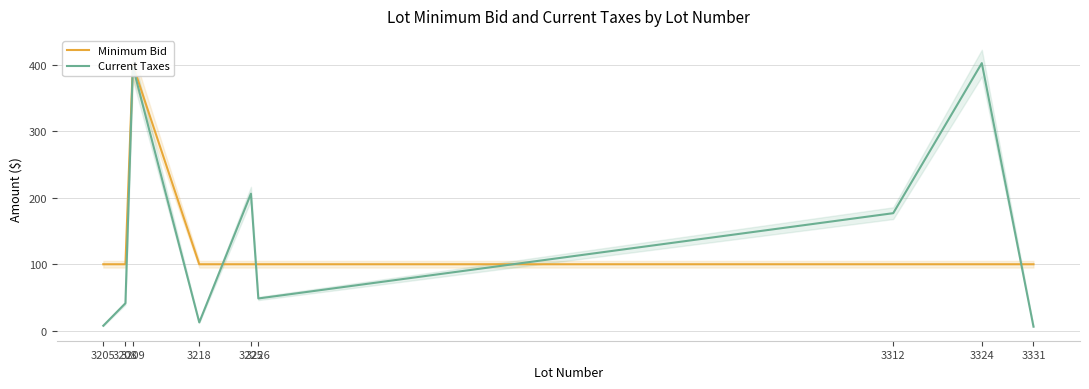

How many values in the Current Taxes series exceed 48?

5